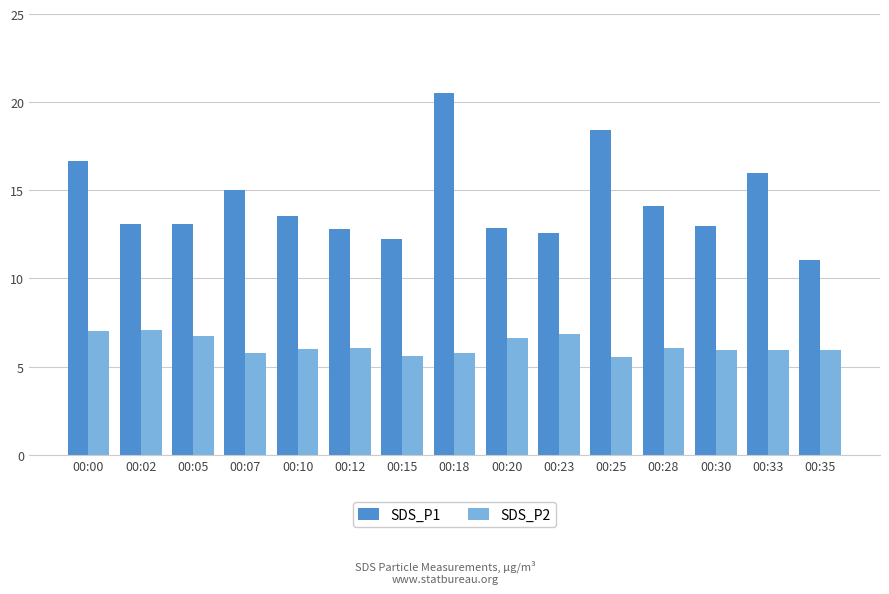

Which series has the largest range (max minus min)?

SDS_P1